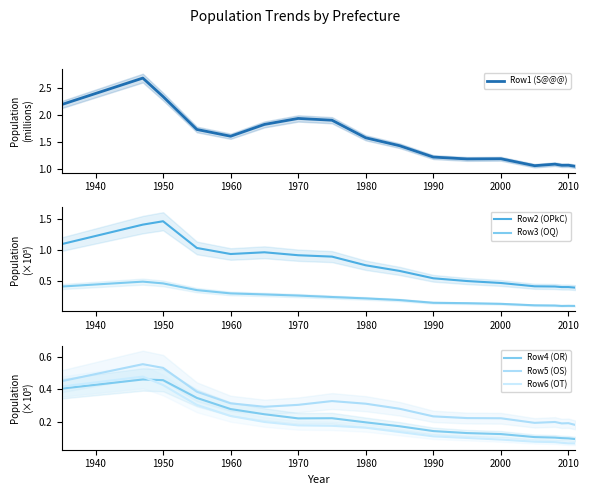

Which series has the widest spread of values?

Row1 (S@@@)